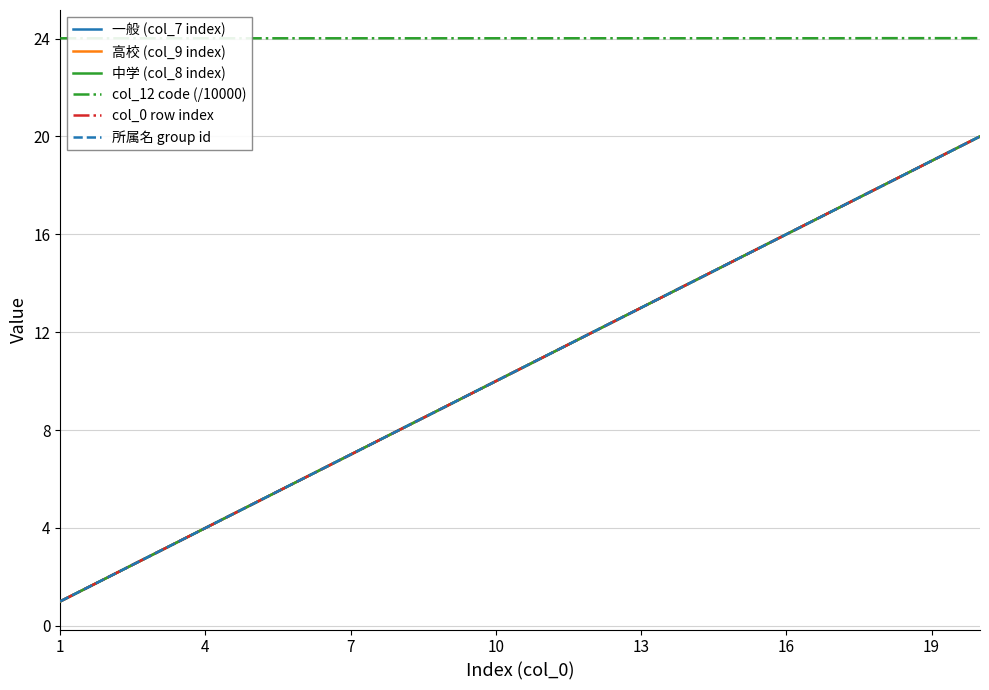

Is this an area chart (filled region under the line)?

No